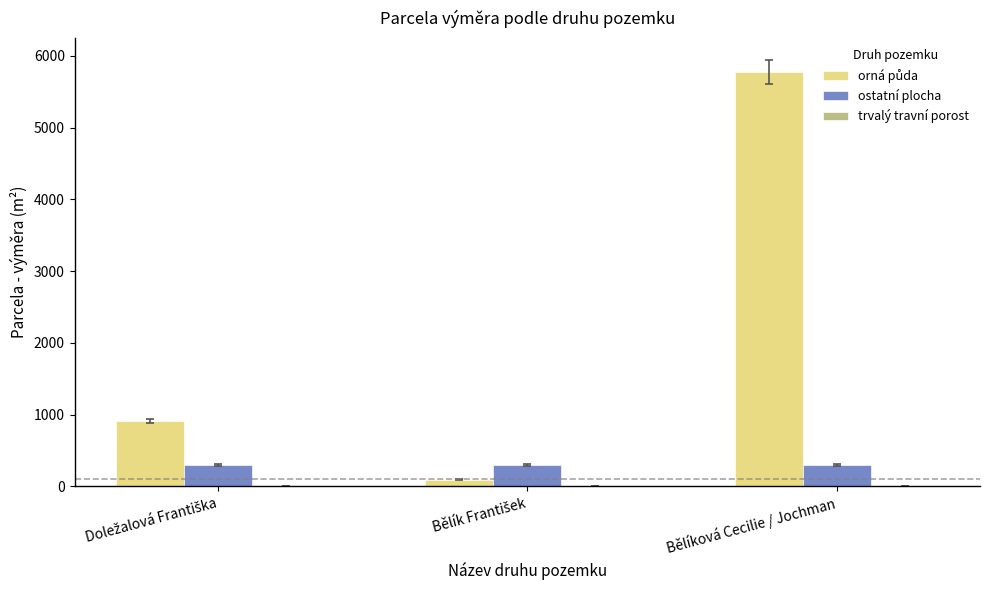

Which label corresponds to the largest value in the chart?

Bělíková Cecilie / Jochman